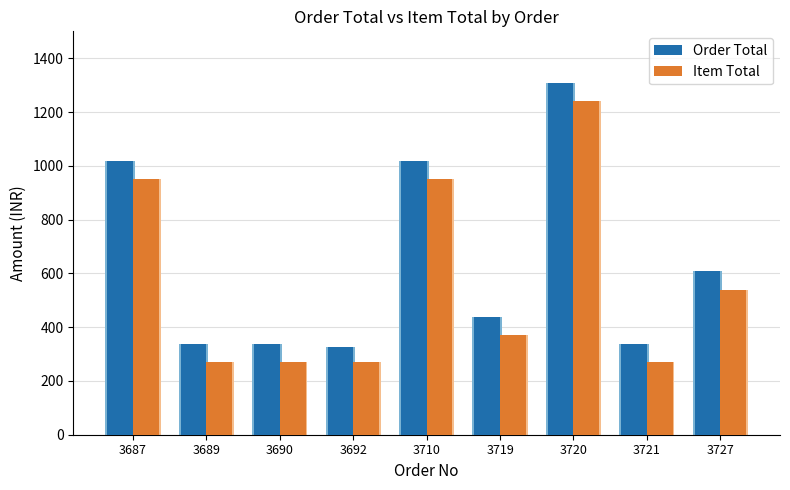

Reading left to right, extract all data points from this chart.

Order Total: 3687=1018	3689=338	3690=338	3692=327	3710=1018	3719=438	3720=1308	3721=338	3727=608
Item Total: 3687=950	3689=270	3690=270	3692=270	3710=950	3719=370	3720=1240	3721=270	3727=540